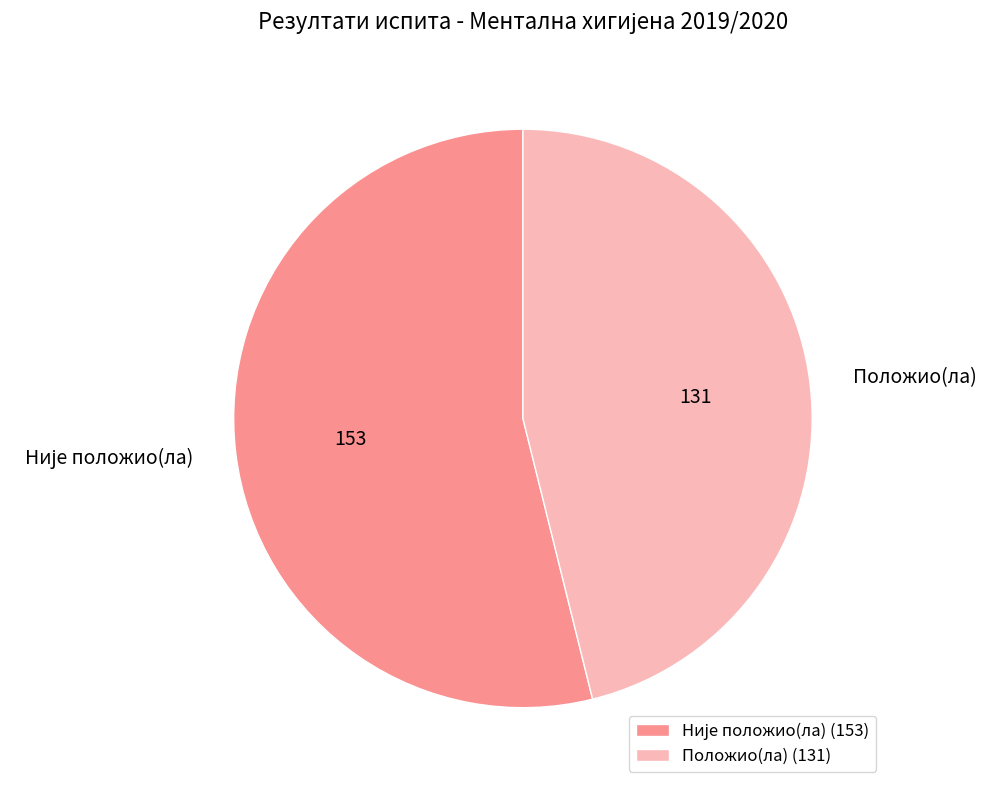

Is there any slice that represents more than half of the pie?

Yes